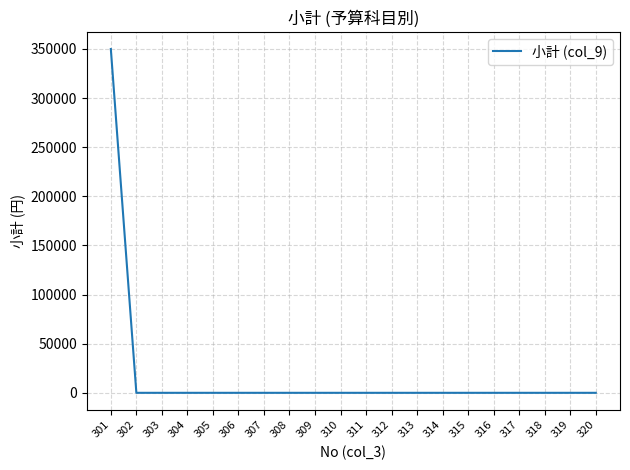

The value at 320 is 187446. True or false?

False